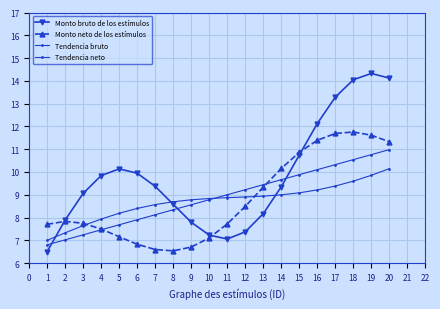

How many lines are shown in the chart?

4